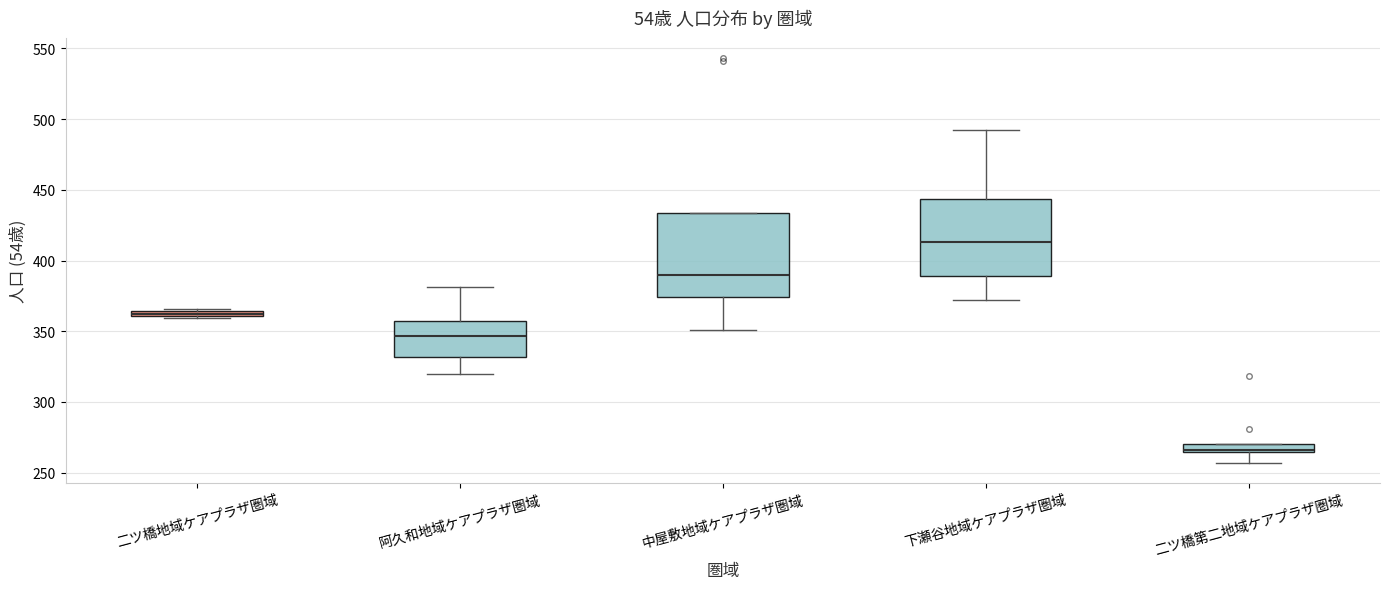

Which box has the lowest median line?

二ツ橋第二地域ケアプラザ圏域